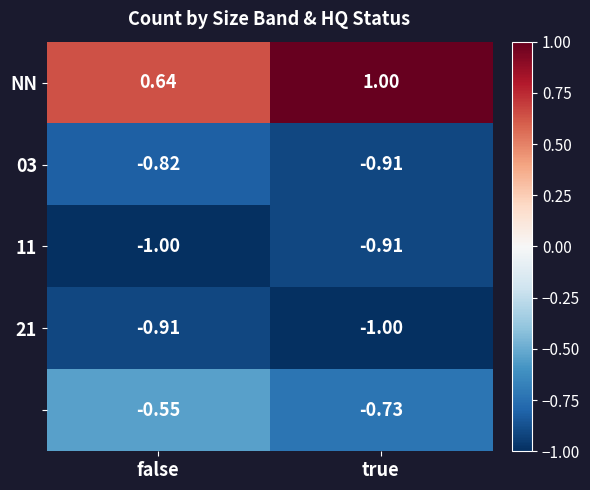

Which label corresponds to the largest value in the chart?

true